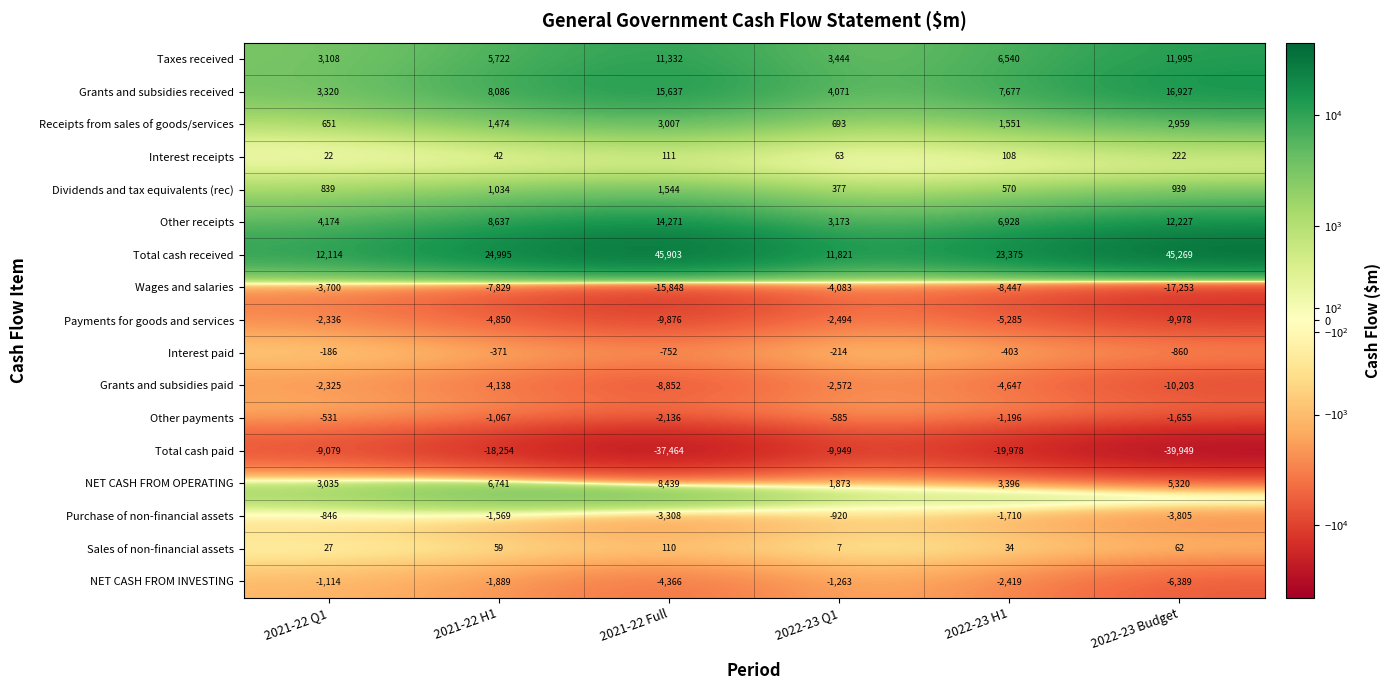

Count the number of categories in the chart.

6